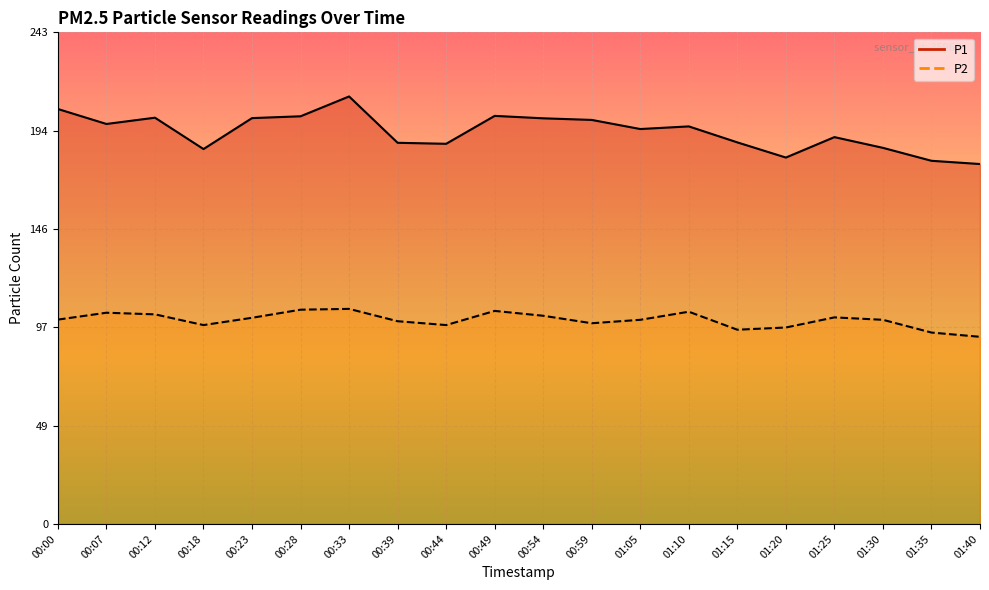

Which series has the widest spread of values?

P1